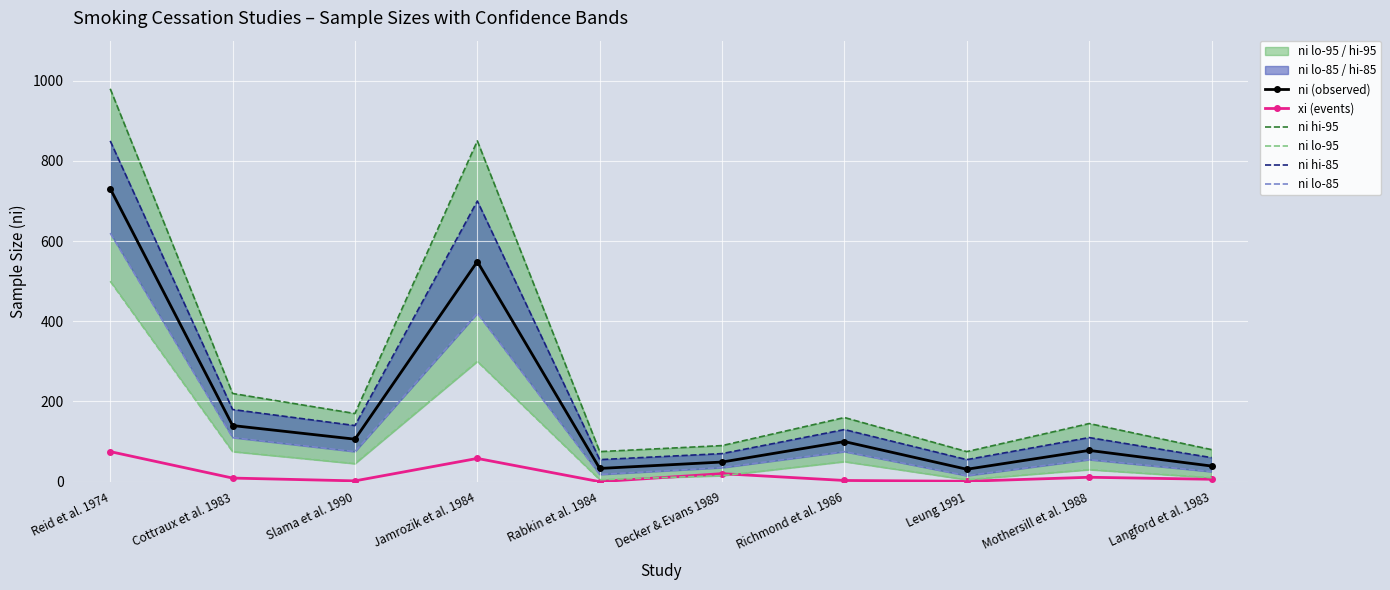

True or false: ni hi-95 and ni hi-85 intersect in this chart.

False